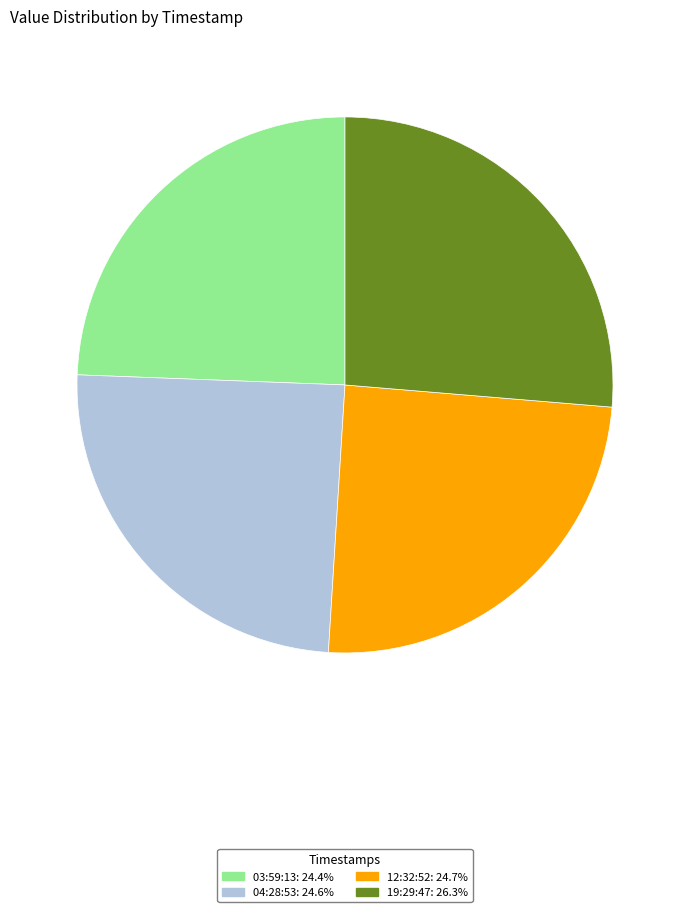

Is there any slice that represents more than half of the pie?

No